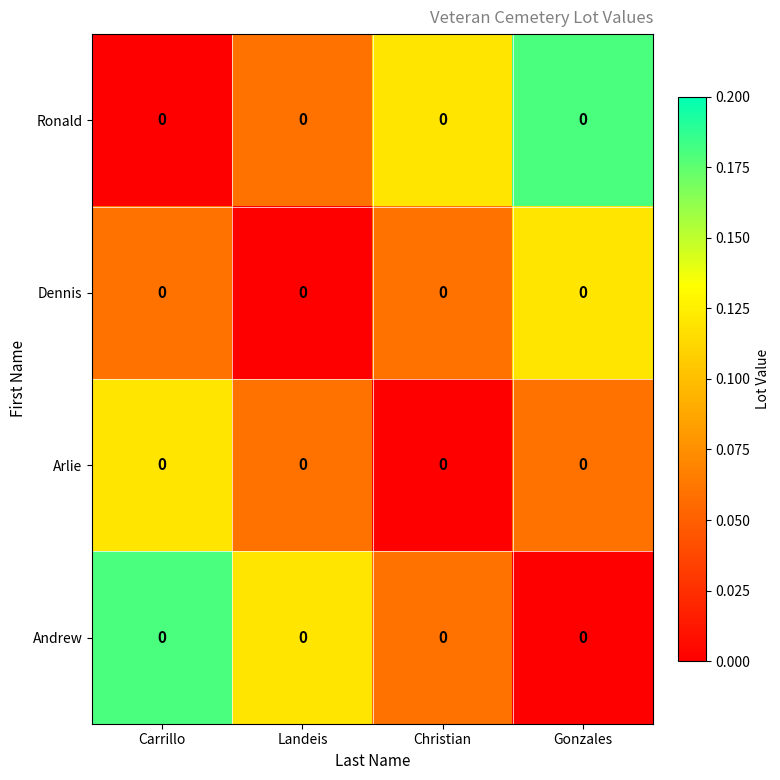

Reading left to right, list all the values displayed in this chart.

Ronald: Carrillo=0.0	Landeis=0.0	Christian=0.0	Gonzales=0.0
Dennis: Carrillo=0.0	Landeis=0.0	Christian=0.0	Gonzales=0.0
Arlie: Carrillo=0.0	Landeis=0.0	Christian=0.0	Gonzales=0.0
Andrew: Carrillo=0.0	Landeis=0.0	Christian=0.0	Gonzales=0.0